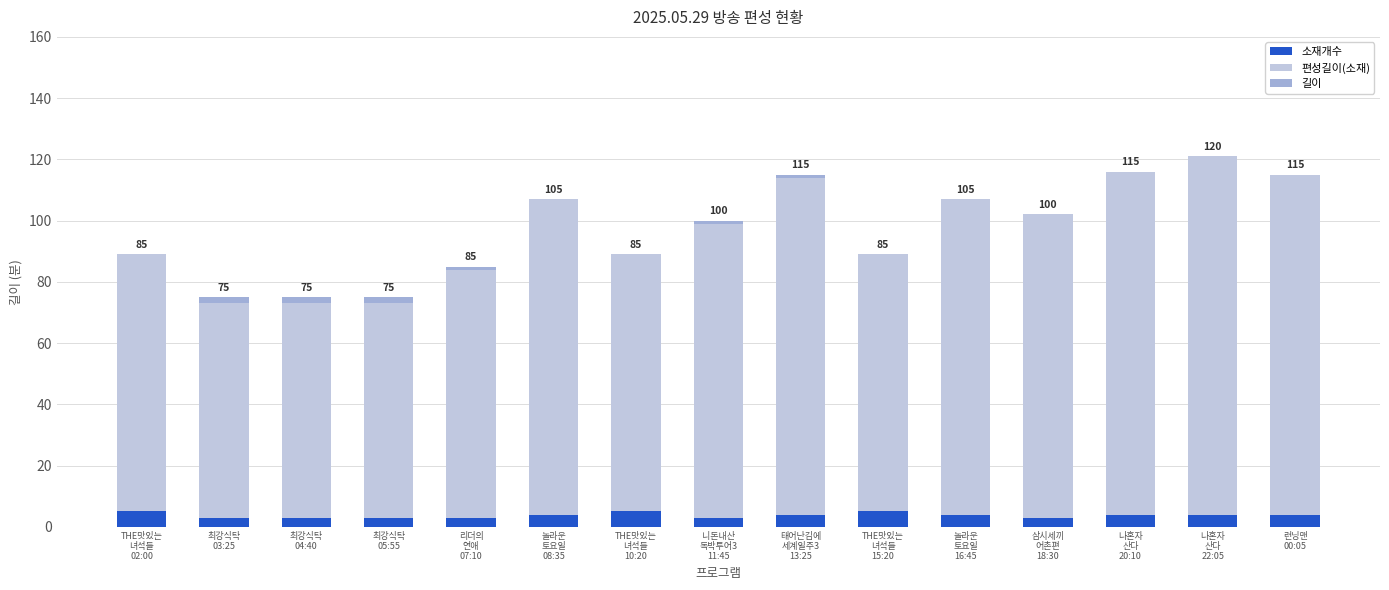

At which label does 소재개수 first exceed 4?

THE맛있는
녀석들
02:00